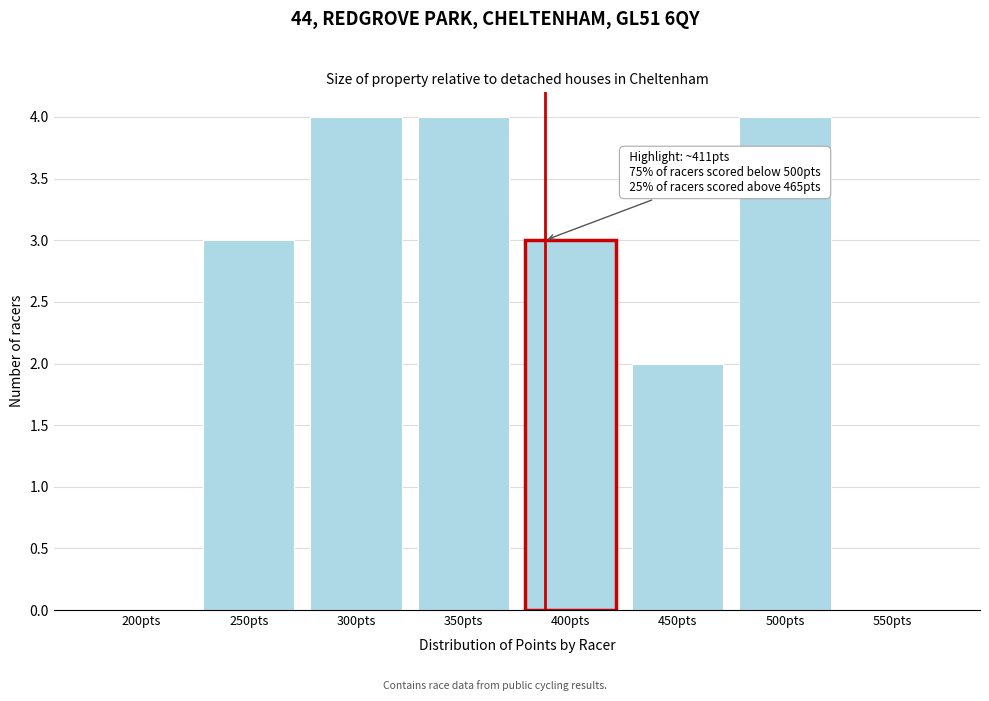

Reading right to left, list all the values displayed in this chart.

550pts=0	500pts=4	450pts=2	400pts=3	350pts=4	300pts=4	250pts=3	200pts=0